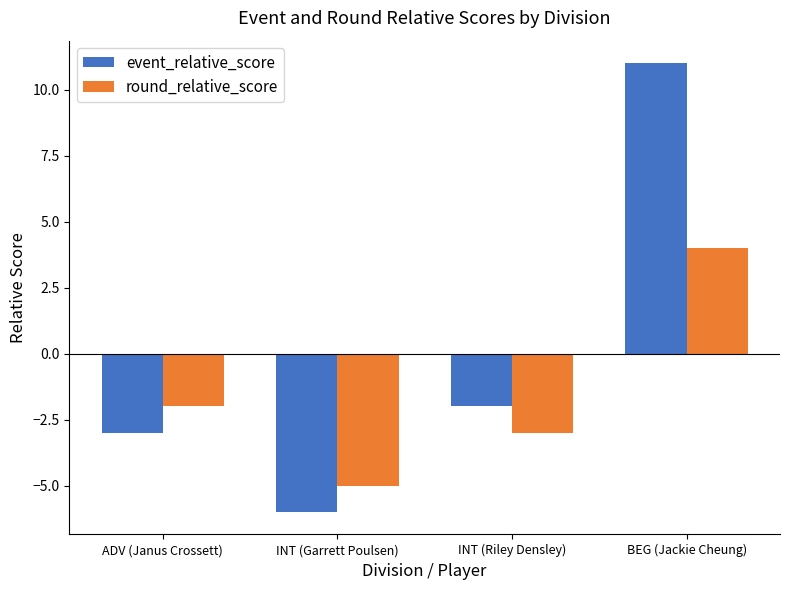

What is the difference between the maximum and minimum values in the round_relative_score series?

9